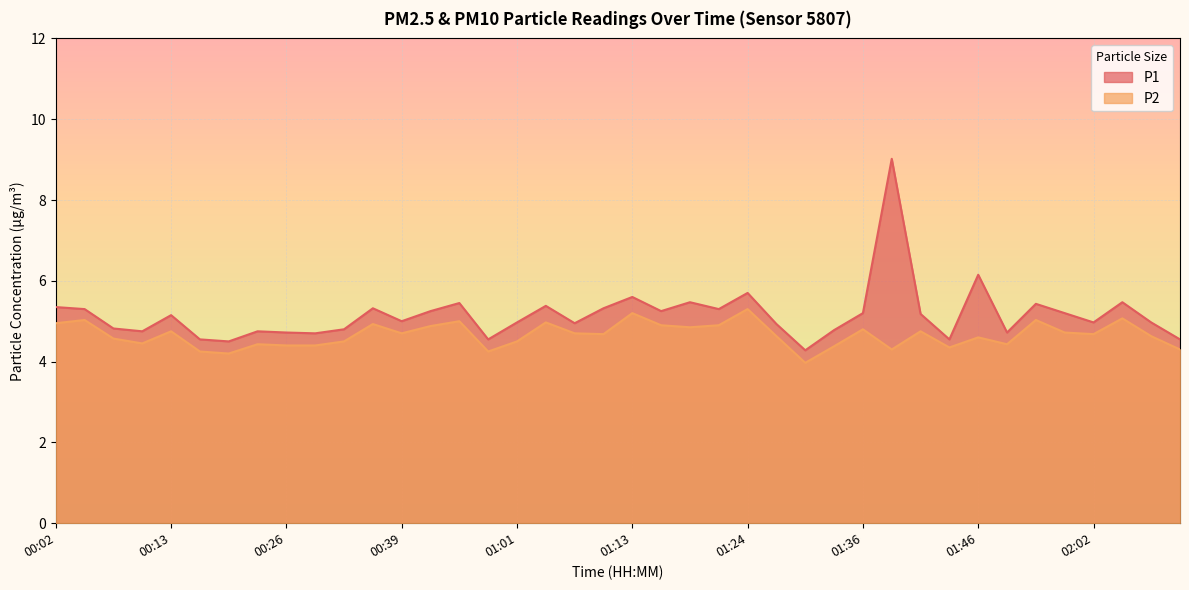

Between 01:06 and 01:34, which series saw the biggest shift?

P2